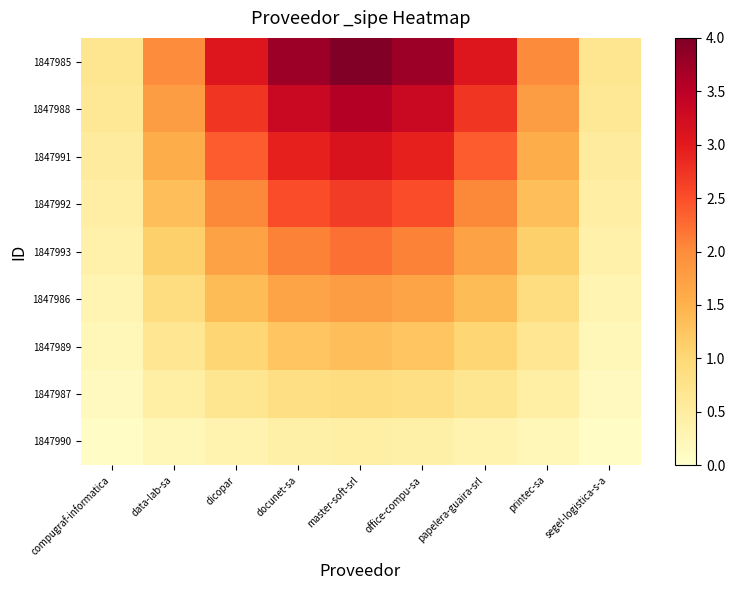

Between office-compu-sa and data-lab-sa, which is larger?

office-compu-sa